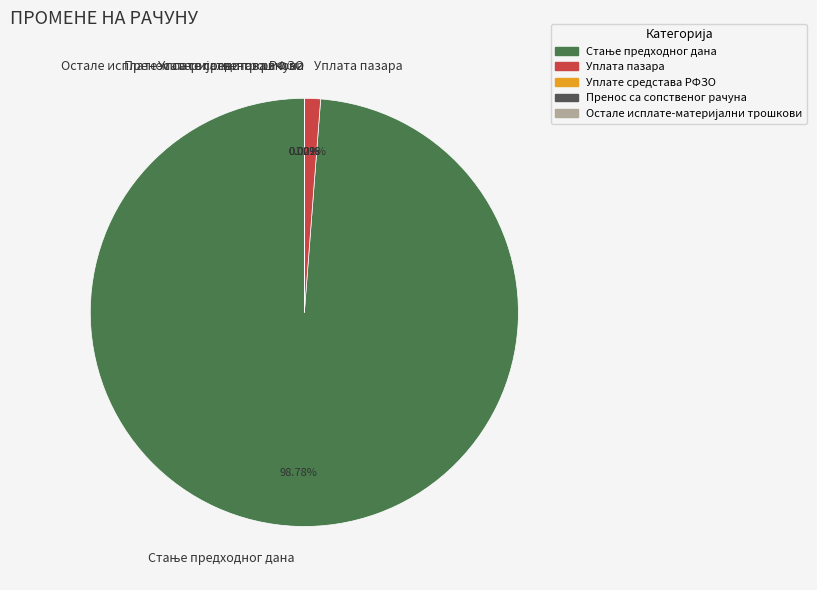

What is the smallest slice in the pie chart?

Уплате средстава РФЗО